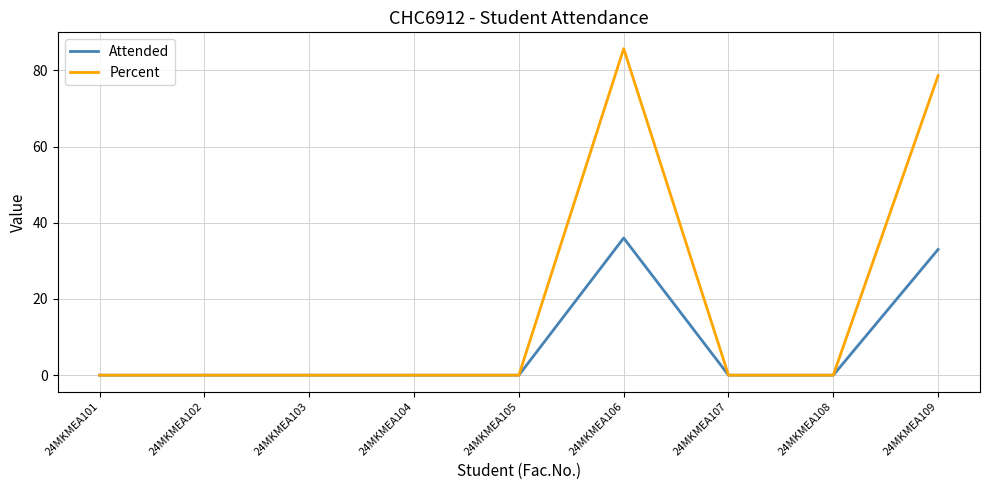

Rank the series by their maximum value, from highest to lowest.

Percent, Attended